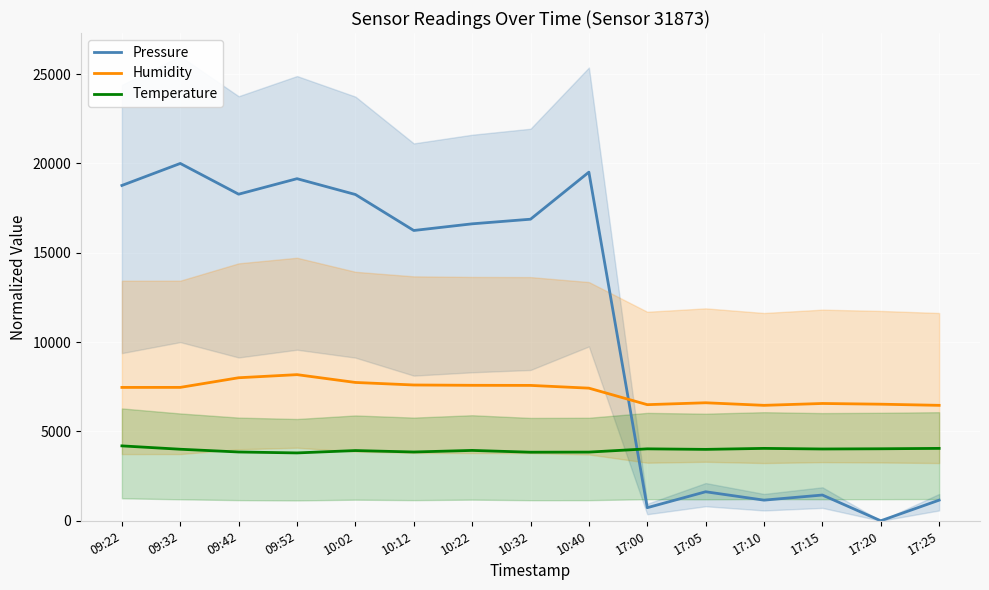

True or false: Humidity has more than 0 interior local peaks.

True